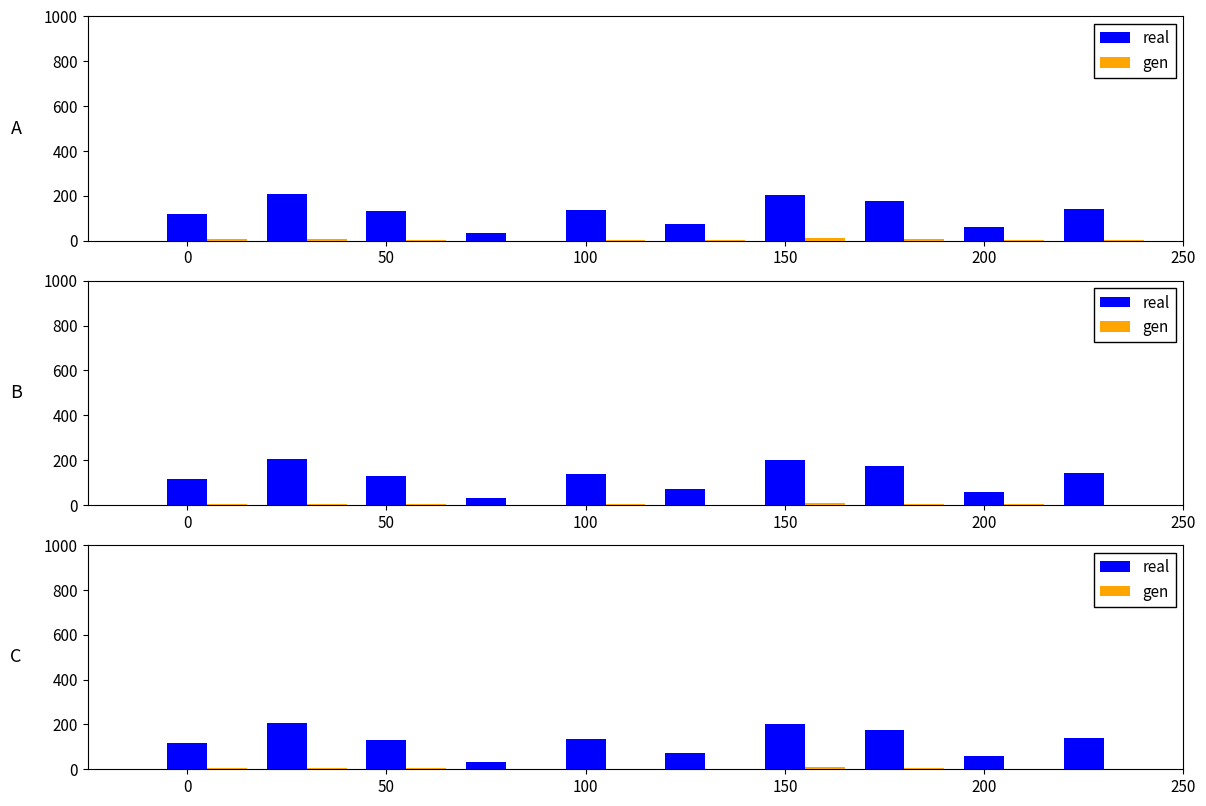

Are the bars grouped side by side (vs. stacked)?

Yes